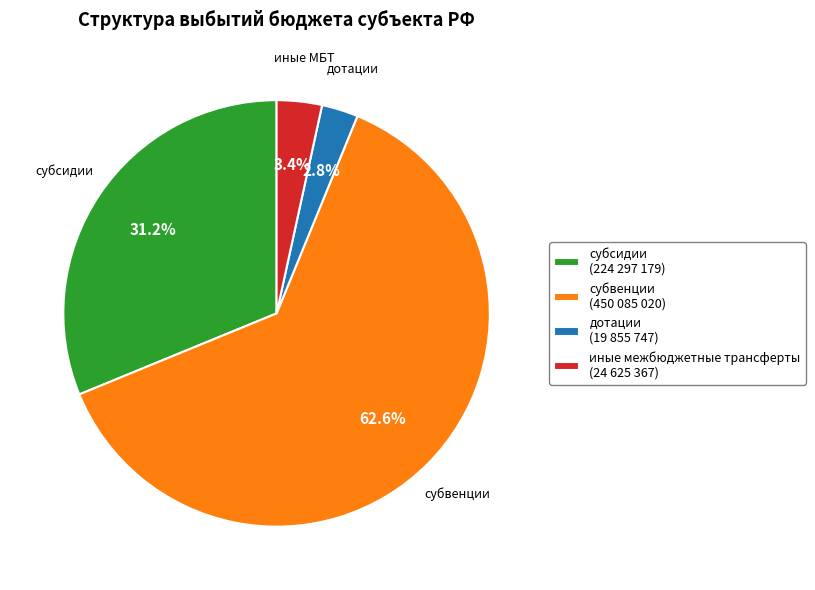

Is there a majority slice in this chart?

Yes